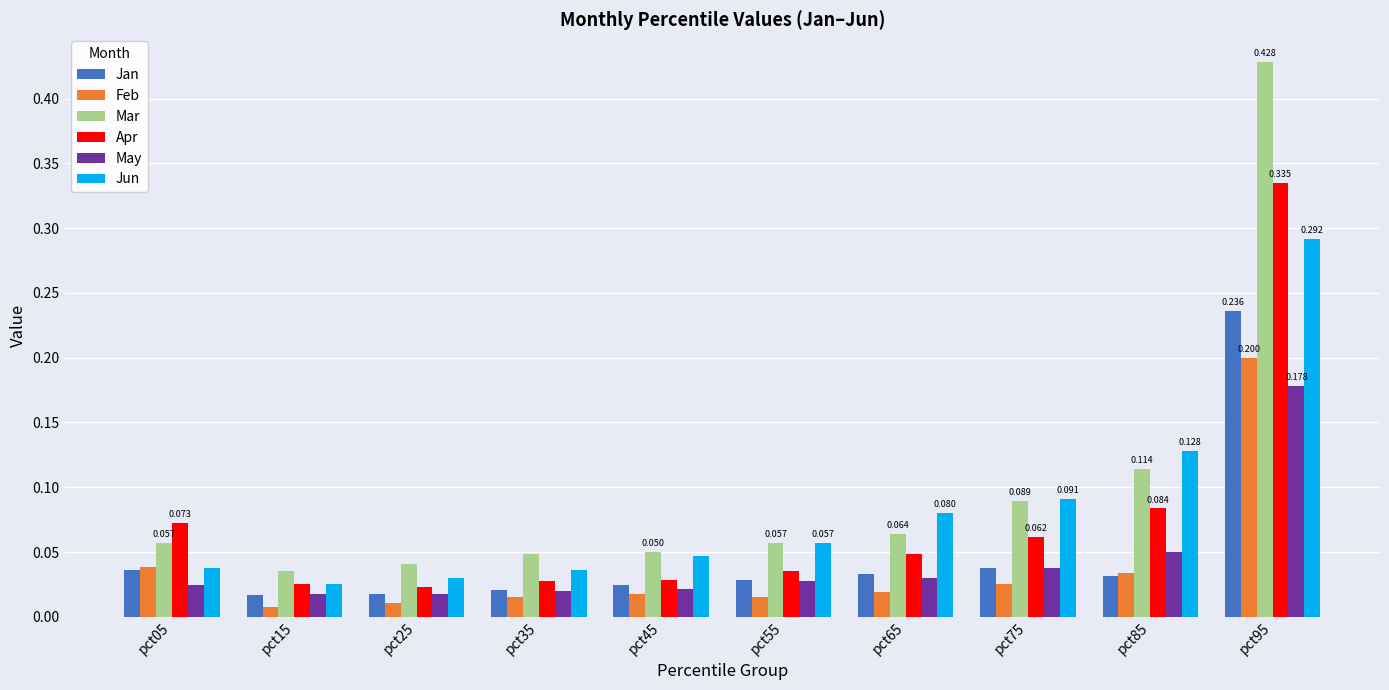

At which category is the sum across all series the highest?

pct95